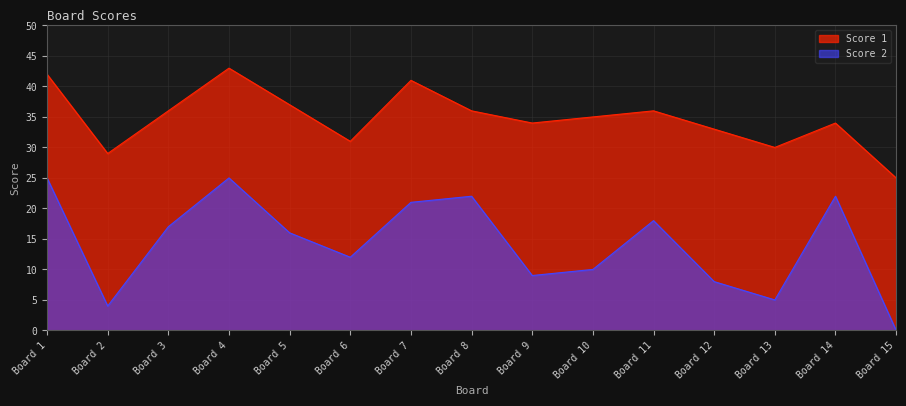

True or false: the data has more than 1 interior local peaks.

True